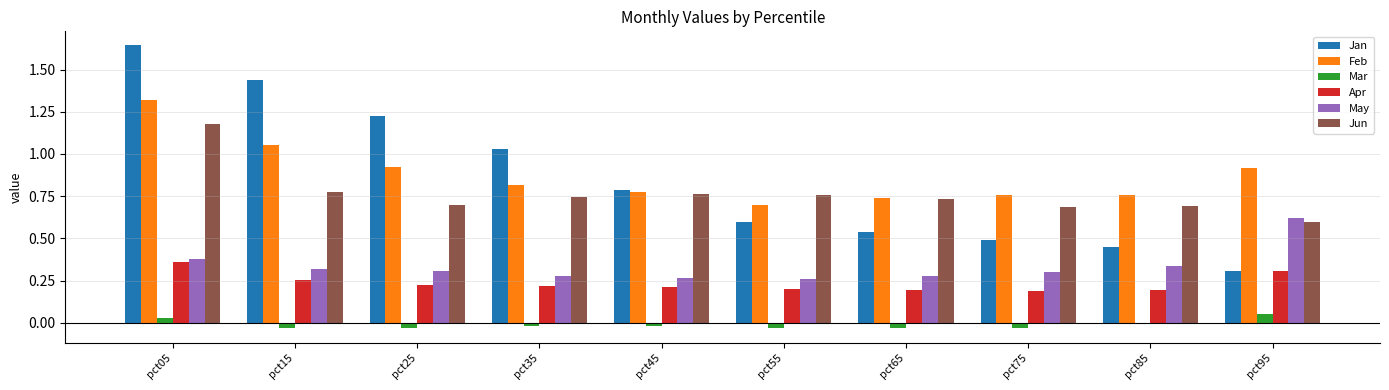

How many series are shown in this chart?

6